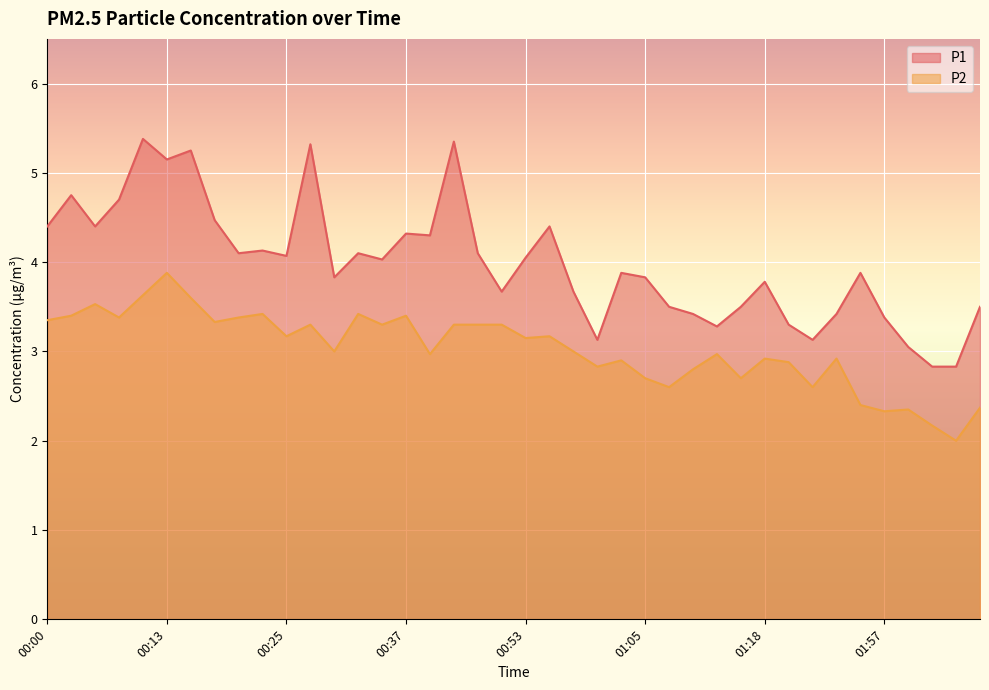

How many categories are shown in the chart?

40